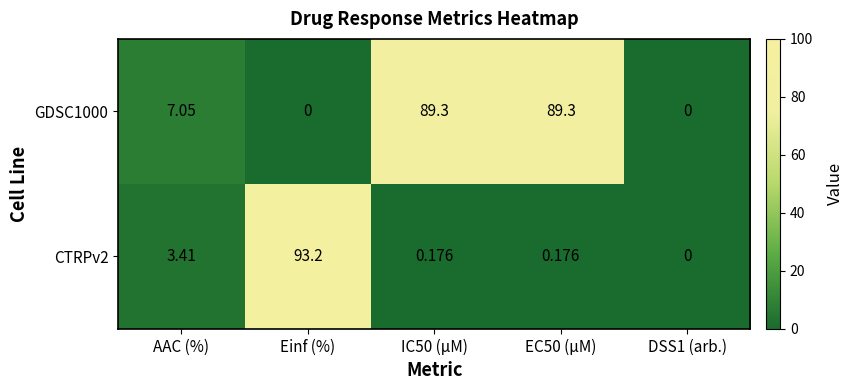

Is the value of GDSC1000 at DSS1 (arb.) greater than the value of CTRPv2 at IC50 (µM)?

No